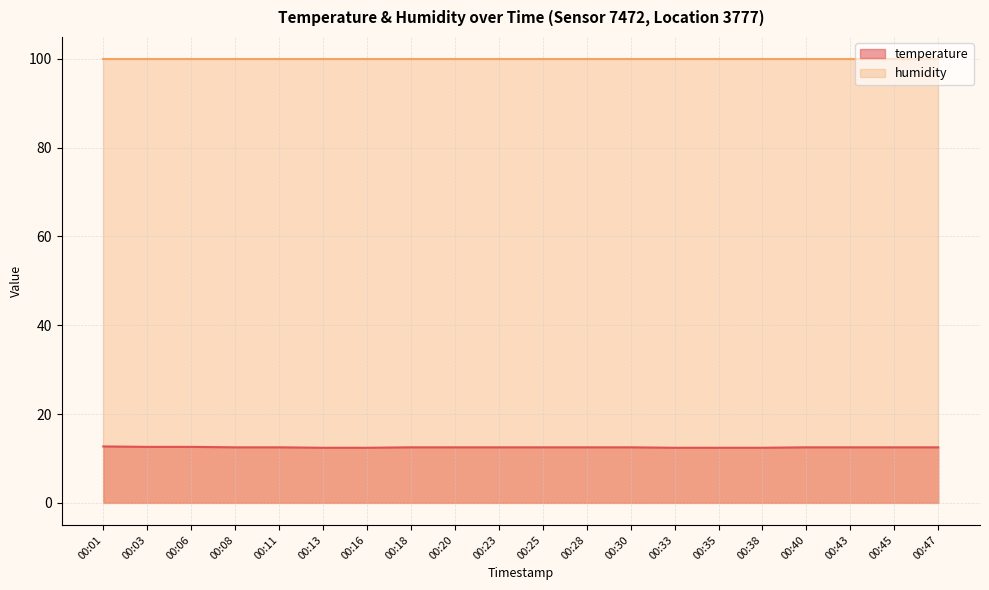

Rank the categories by value from lowest to highest.

00:13, 00:16, 00:33, 00:35, 00:38, 00:08, 00:11, 00:18, 00:20, 00:23, 00:25, 00:28, 00:30, 00:40, 00:43, 00:45, 00:47, 00:03, 00:06, 00:01